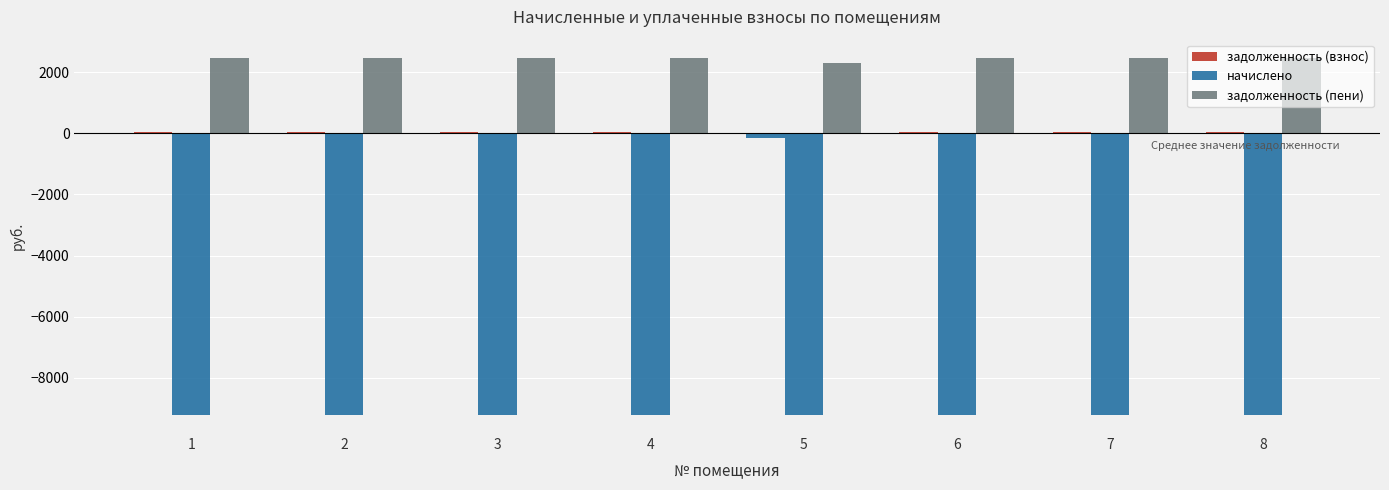

Reading left to right, extract all data points from this chart.

задолженность (взнос): 24.3	24.3	24.3	24.3	-170.1	24.3	24.3	24.3
начислено: -9220.5	-9220.5	-9220.5	-9220.5	-9220.5	-9220.5	-9220.5	-9220.5
задолженность (пени): 2473.7	2473.7	2473.7	2473.7	2279.3	2473.7	2473.7	2473.7